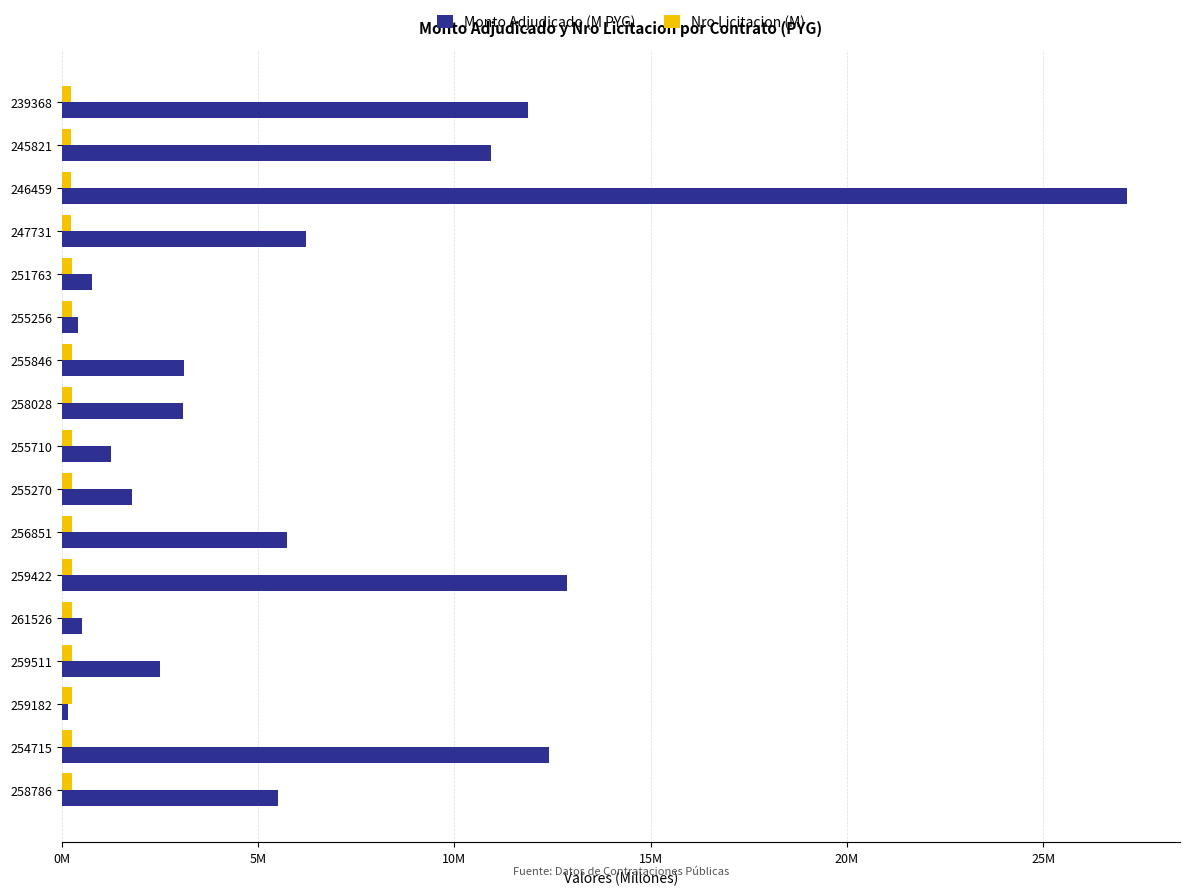

Are the bars grouped side by side (vs. stacked)?

Yes